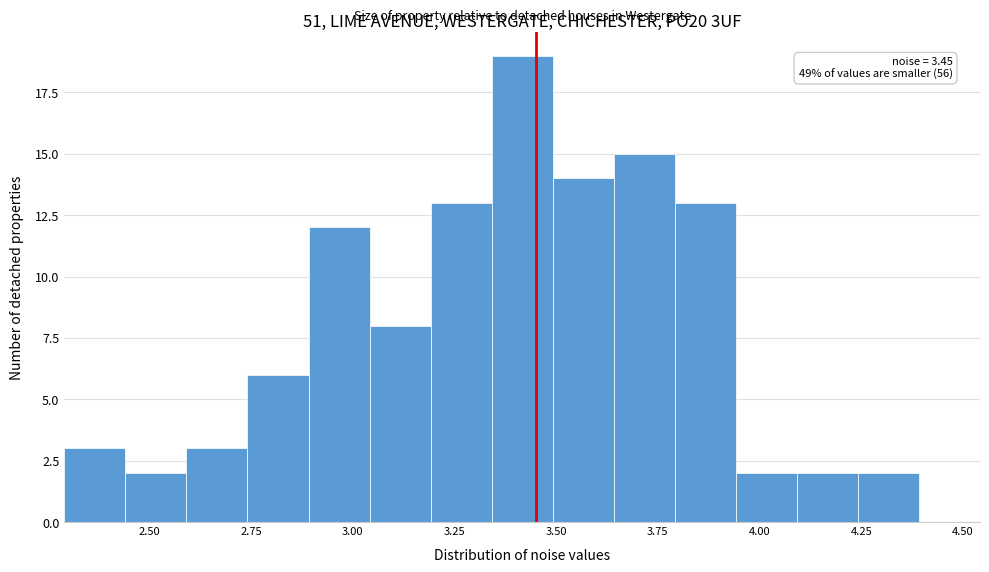

Around what value on the x-axis is the tallest bar? Give the approximate position of its centre, as read against the axis.

3.40